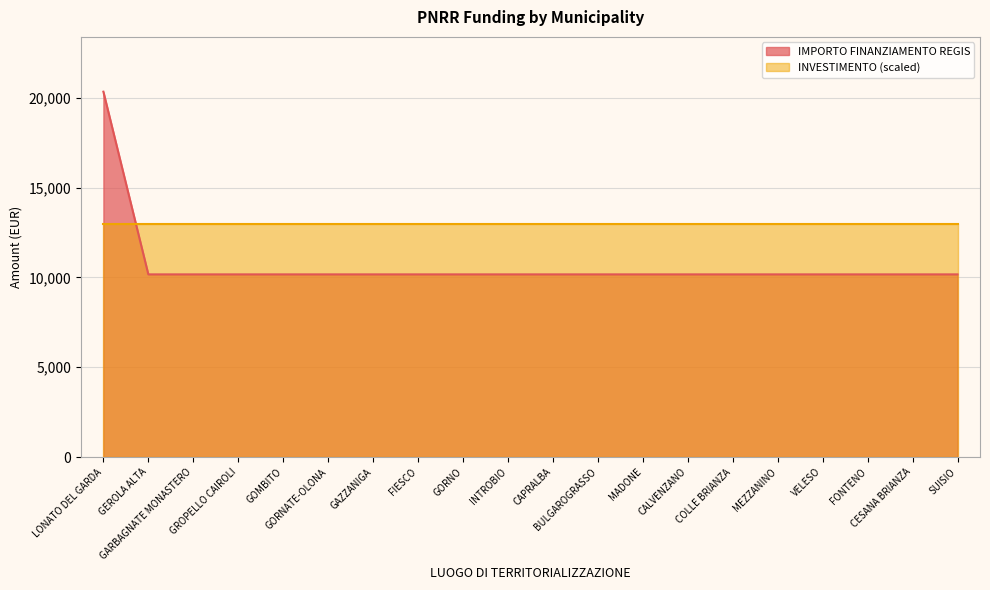

List the labels in order of value, largest first.

LONATO DEL GARDA, GEROLA ALTA, GARBAGNATE MONASTERO, GROPELLO CAIROLI, GOMBITO, GORNATE-OLONA, GAZZANIGA, FIESCO, GORNO, INTROBIO, CAPRALBA, BULGAROGRASSO, MADONE, CALVENZANO, COLLE BRIANZA, MEZZANINO, VELESO, FONTENO, CESANA BRIANZA, SUISIO